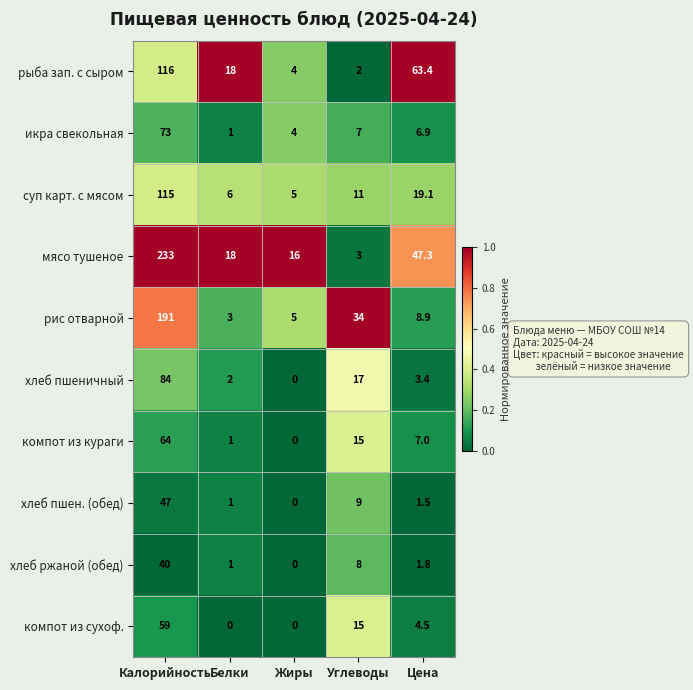

Rank the series by their maximum value, from highest to lowest.

мясо тушеное, рис отварной, рыба зап. с сыром, суп карт. с мясом, хлеб пшеничный, икра свекольная, компот из кураги, компот из сухоф., хлеб пшен. (обед), хлеб ржаной (обед)